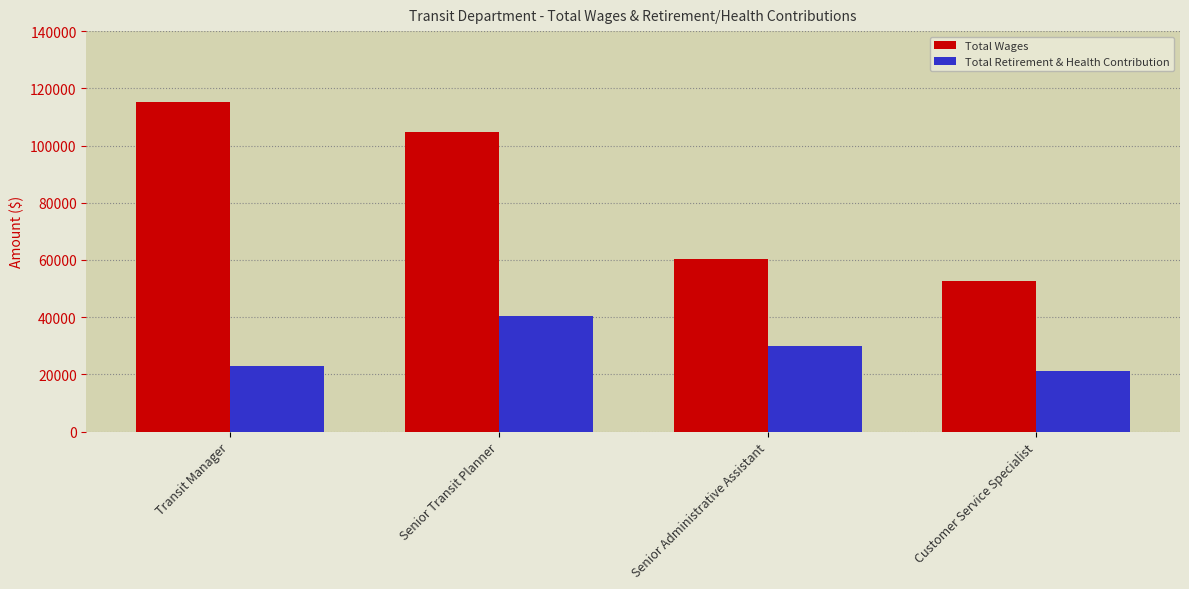

What is the label of the 1st bar from the right?

Customer Service Specialist